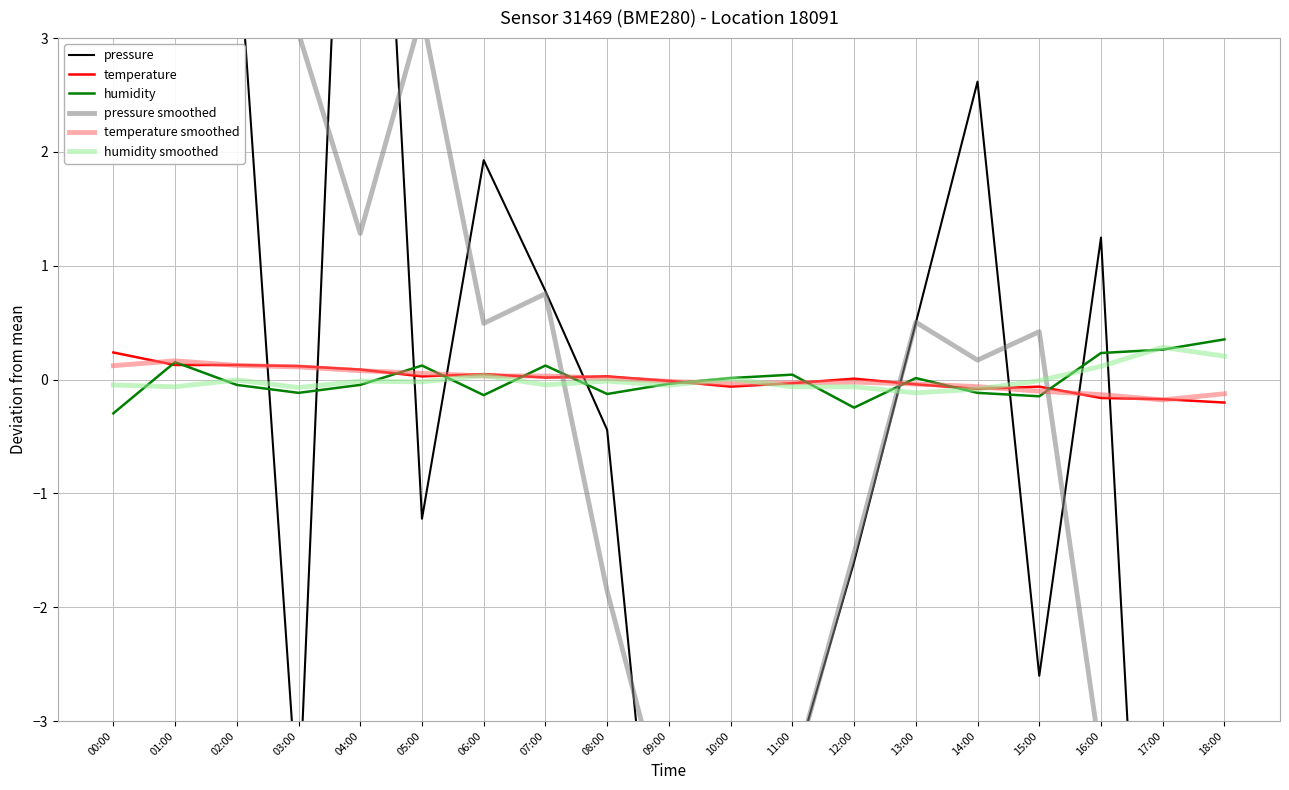

Where does the humidity series first go above 0?

01:00